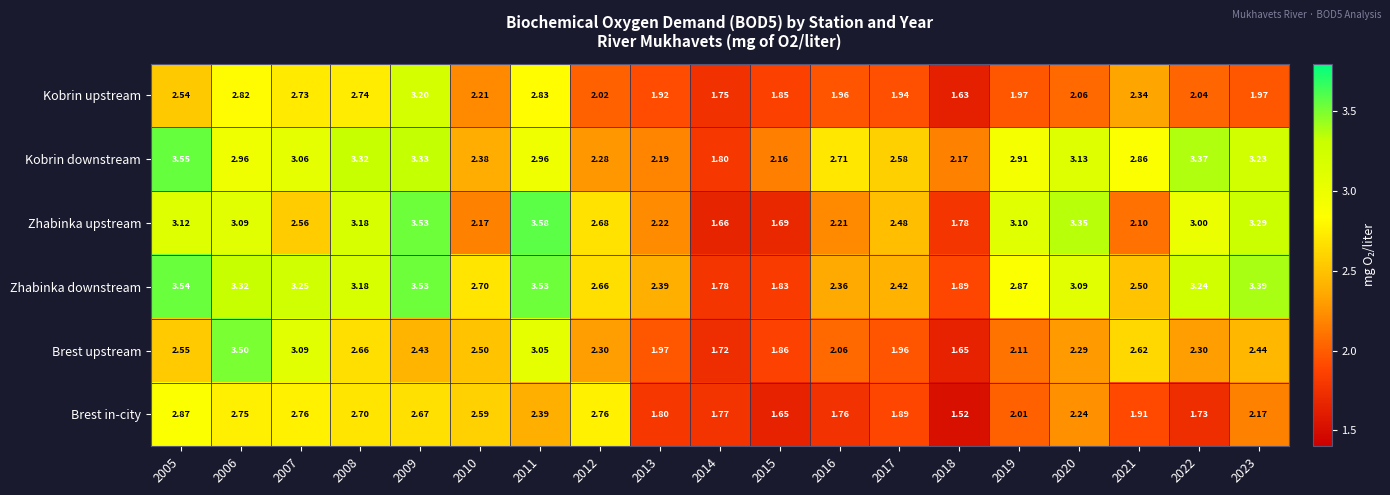

Rank the series at 2007 from highest to lowest value.

Zhabinka downstream, Brest upstream, Kobrin downstream, Brest in-city, Kobrin upstream, Zhabinka upstream